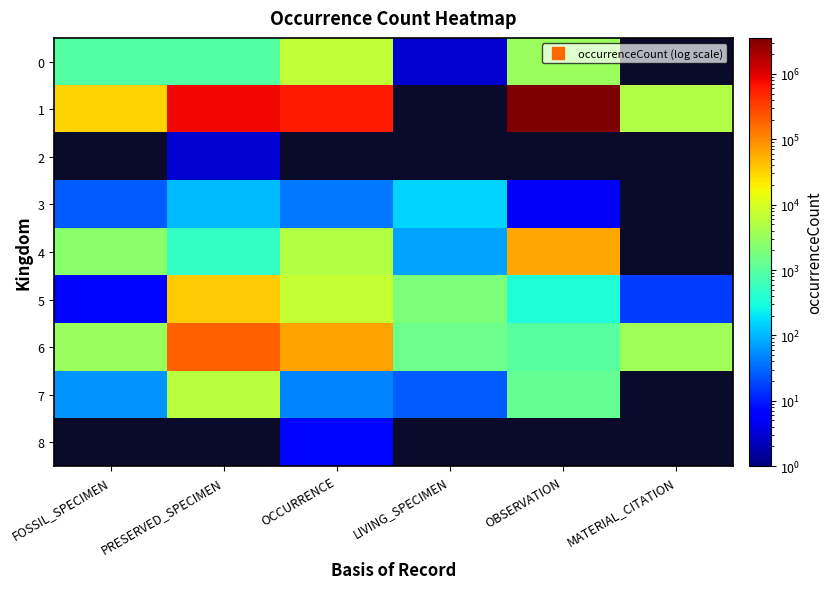

True or false: 0 has a value of 6851.0 at OCCURRENCE.

True